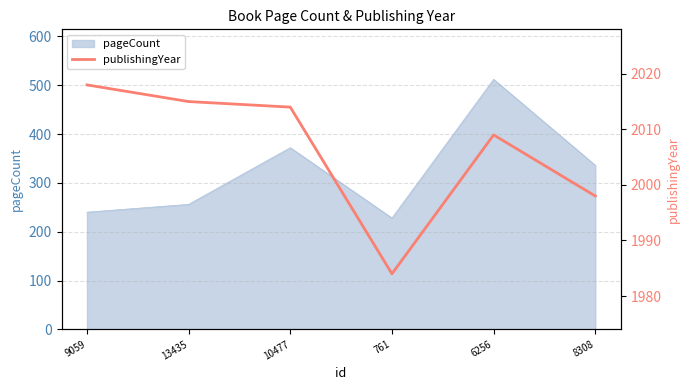

Which category has the highest value across all series?

9059